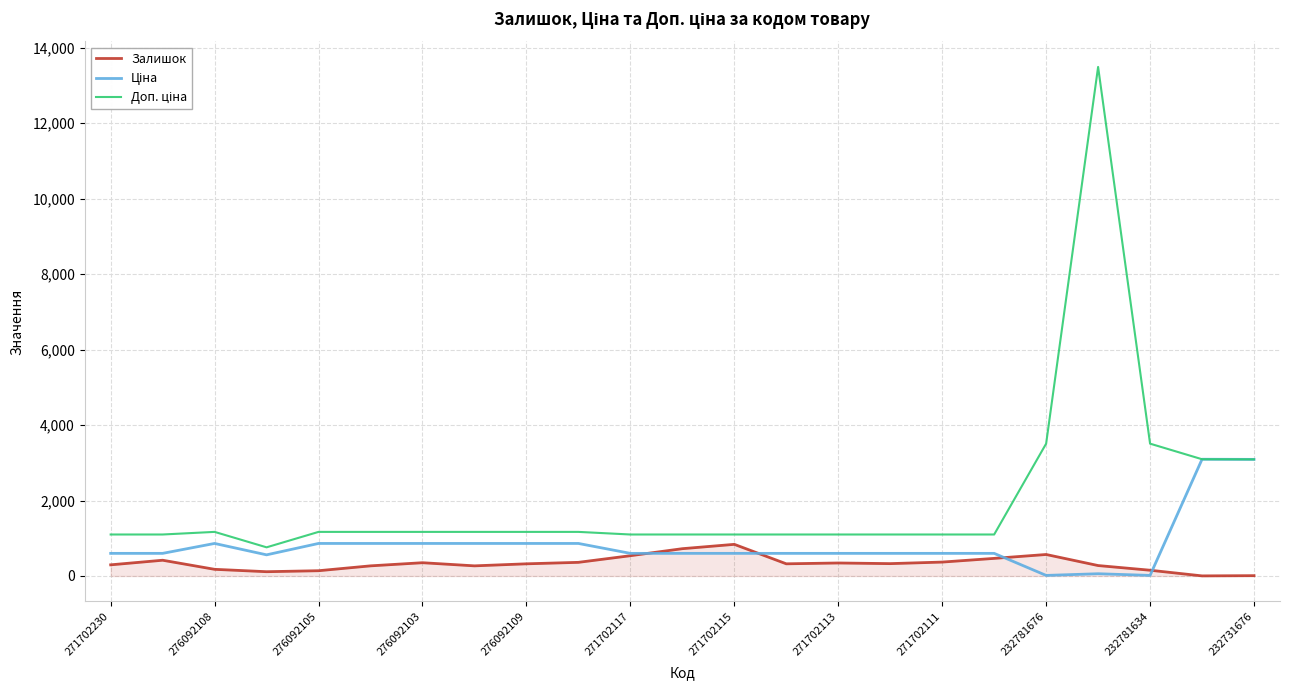

Does the chart have visible grid lines?

Yes